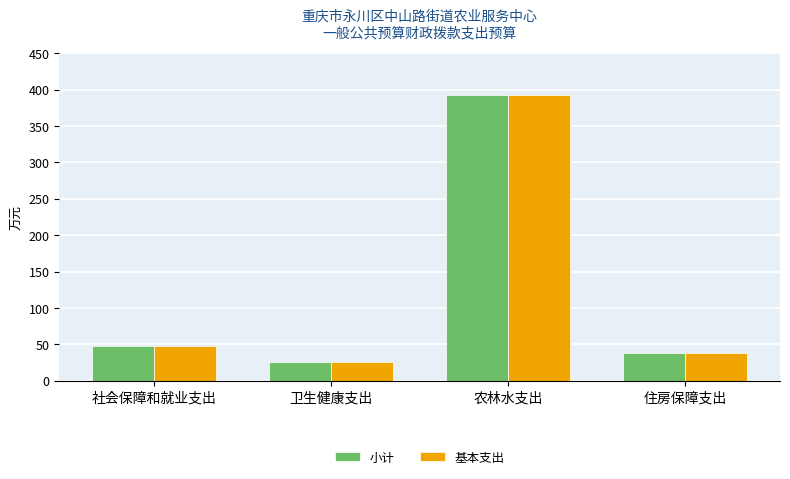

What is the minimum value shown in the chart?

25.9